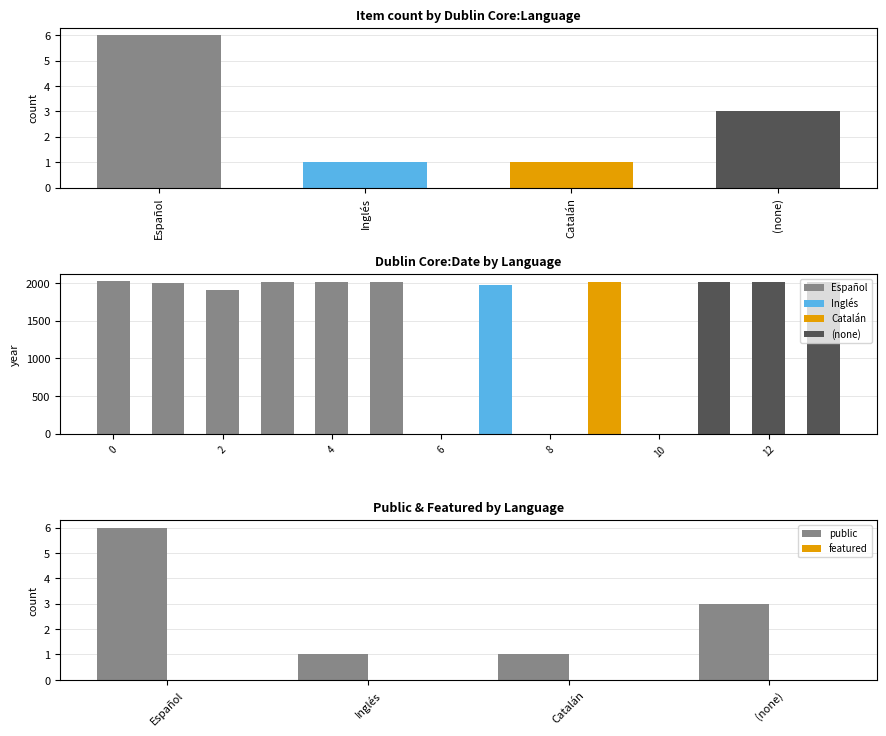

What is the maximum value for public?

6